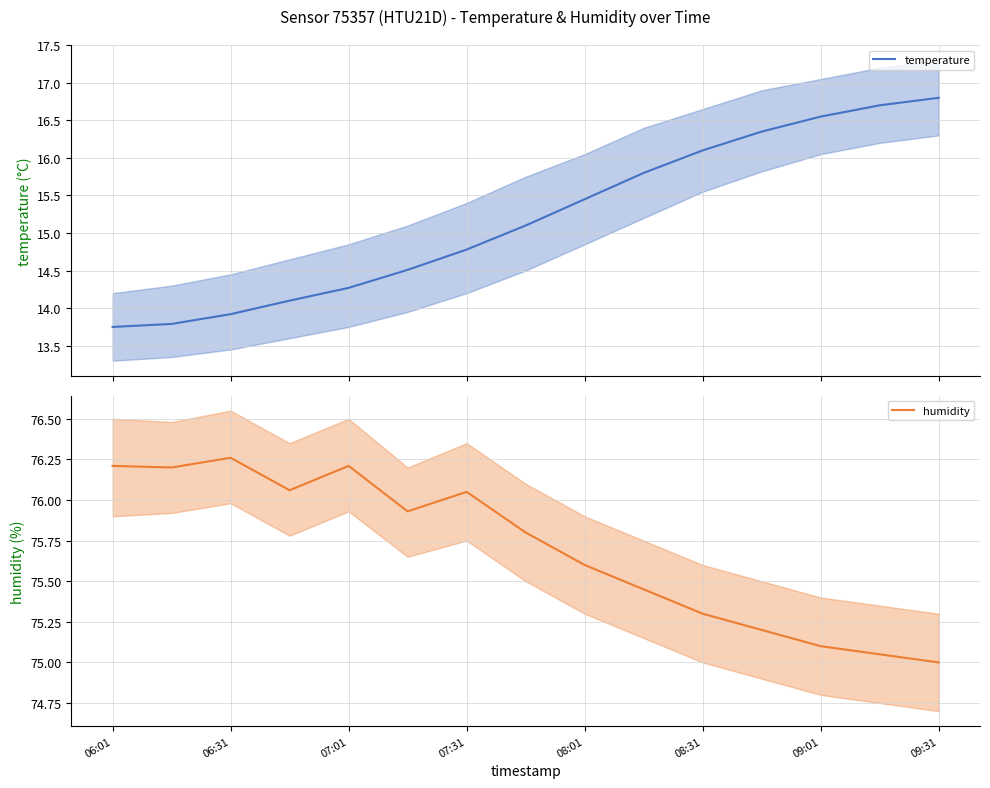

Is it true that humidity equals 33.3 at 07:01?

False